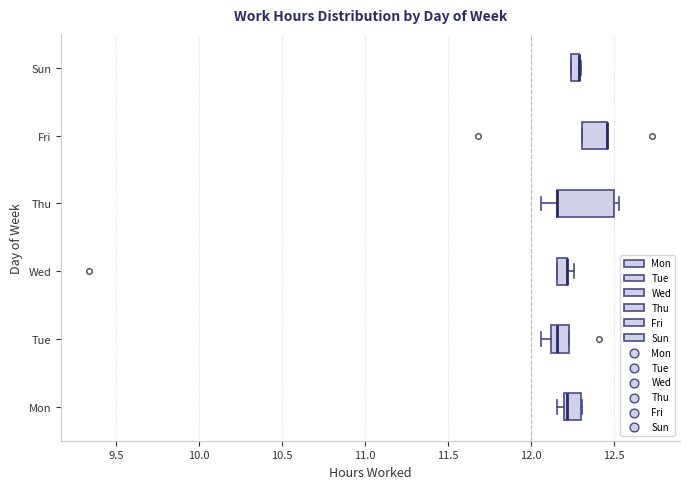

Where is the left edge of the box for Sun on the x-axis? The values are not printed on the chart, so give them approximately, as read against the axis.

12.25